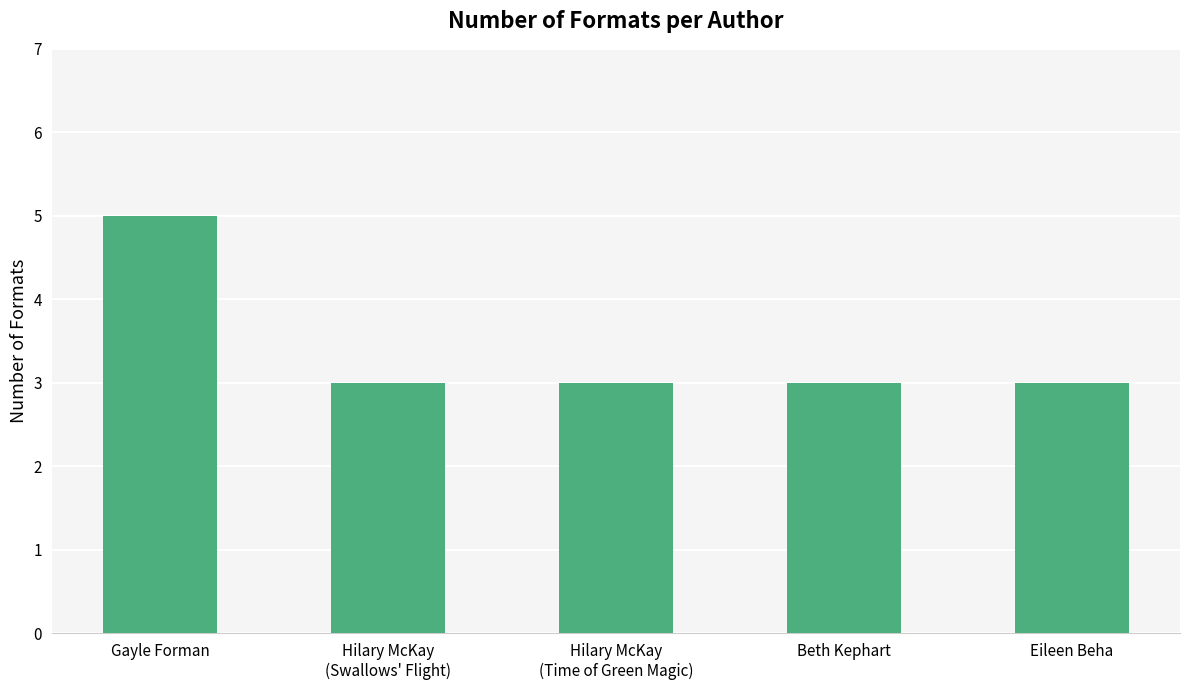

What position from the left is Eileen Beha?

5